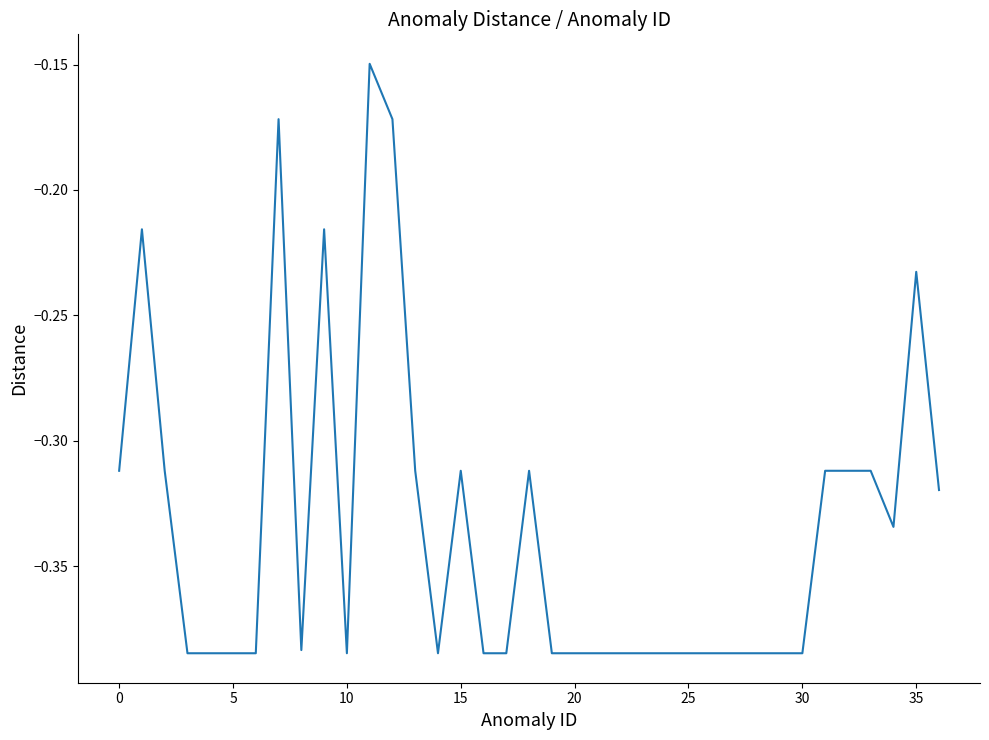

How many distinct data groups are displayed?

1